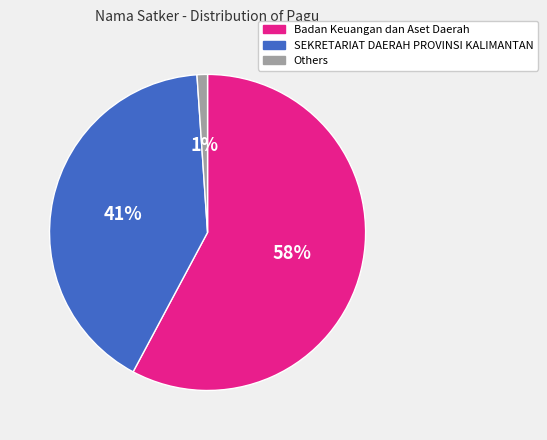

Count the number of slices in the pie.

3